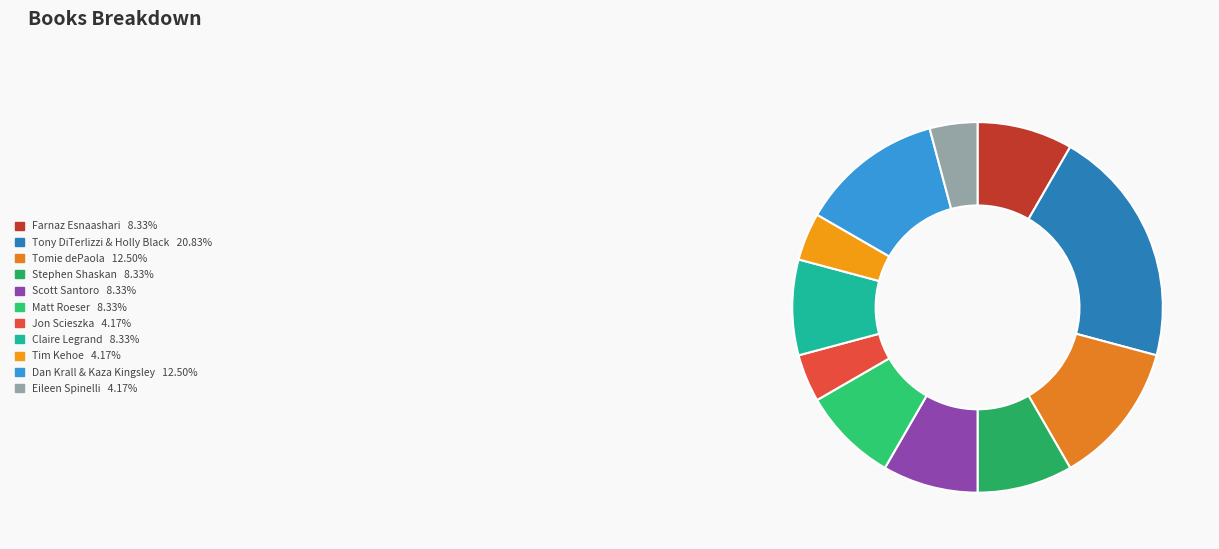

What percentage is the Claire Legrand slice, to the nearest percent?

8%